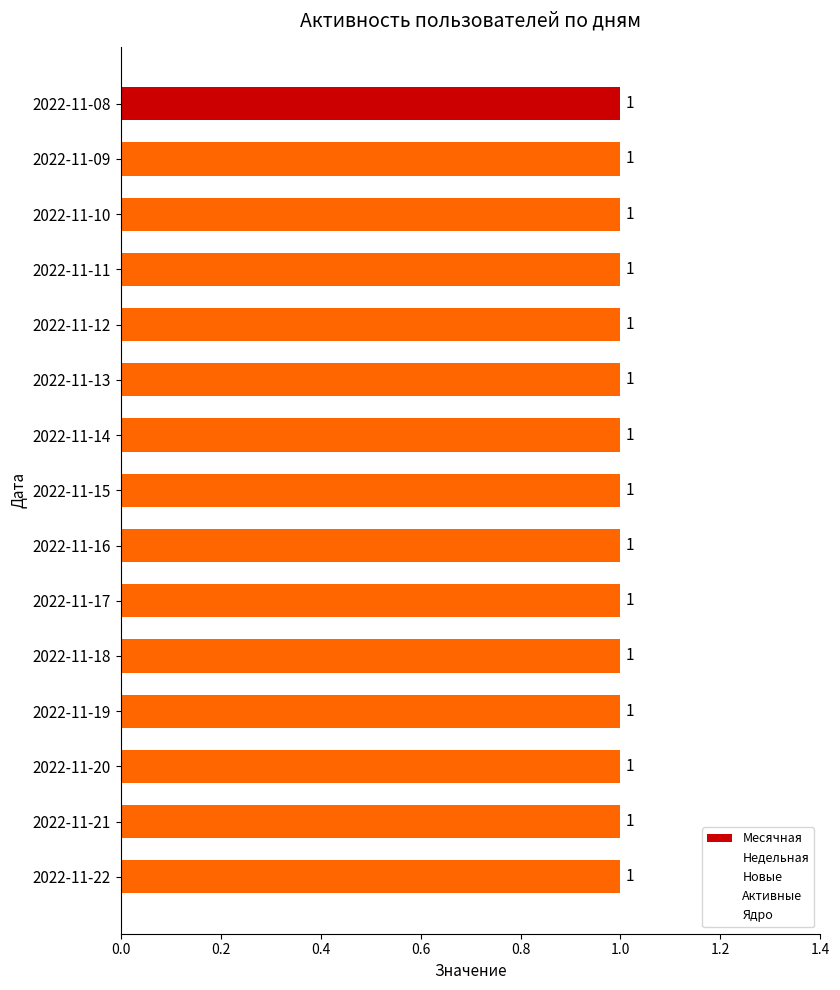

At how many categories does at least one series exceed 0?

15